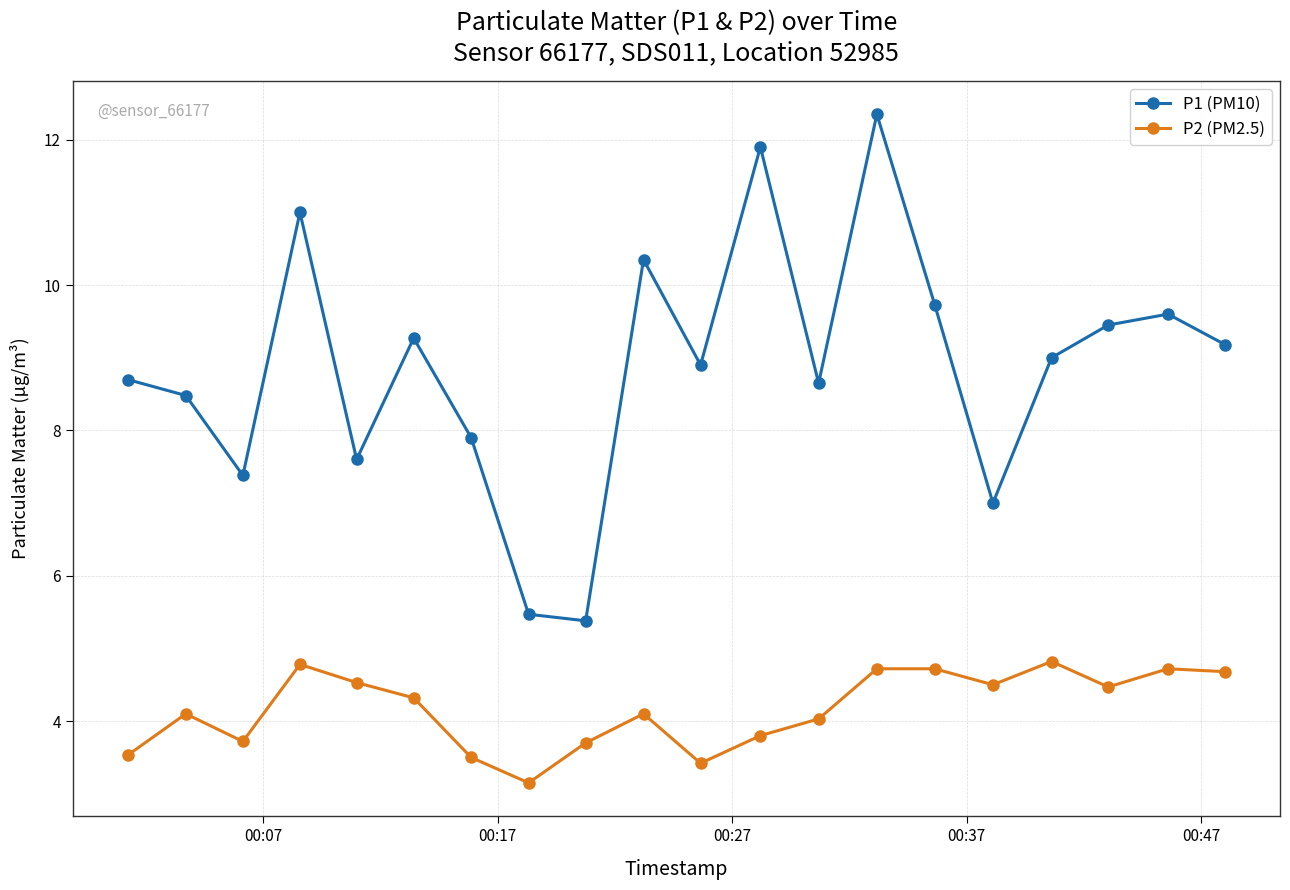

What is the difference between the second highest and minimum values in the P2 (PM2.5) series?

1.6